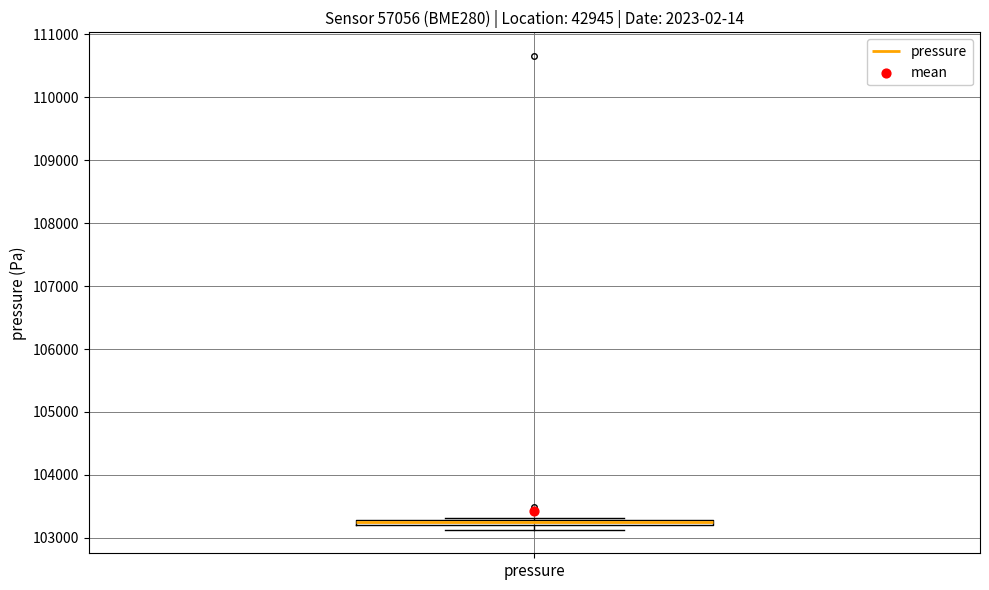

Where is the upper edge of the box for pressure on the y-axis? The values are not printed on the chart, so give them approximately, as read against the axis.

103300